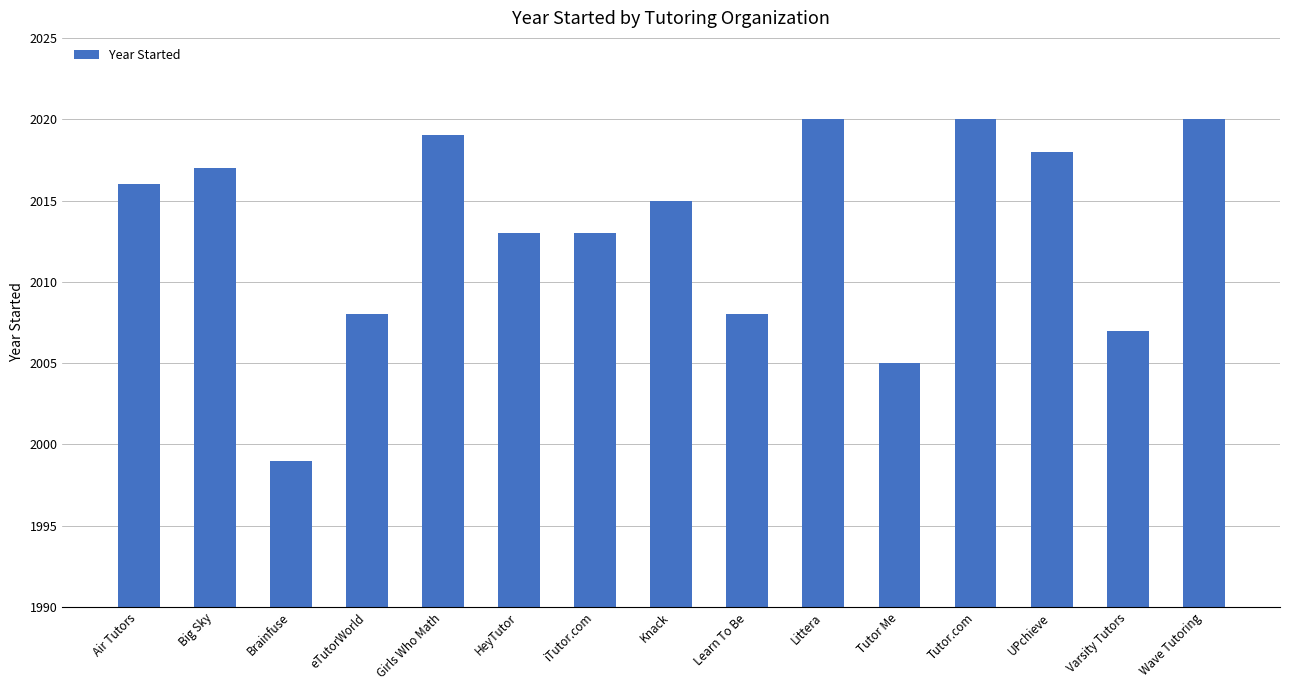

Is it true that the value at UPchieve is 3535?

False